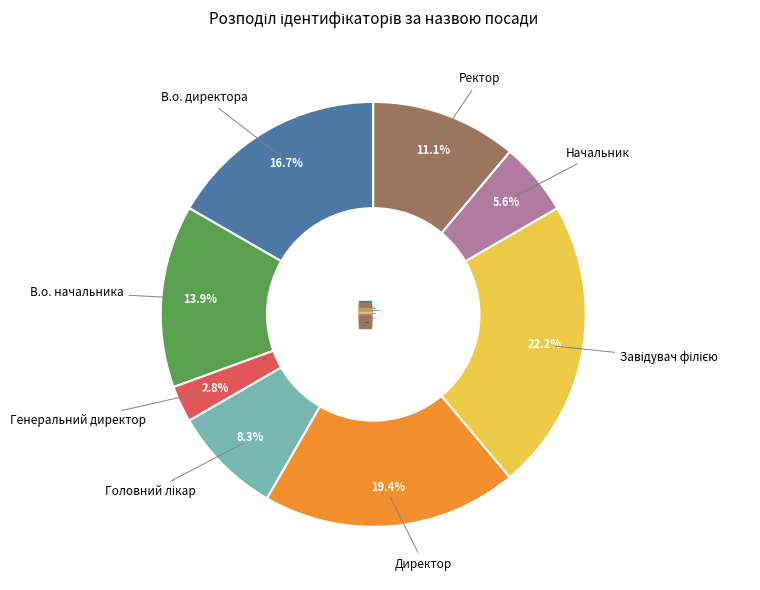

Which category has the smallest portion of the pie?

Генеральний директор